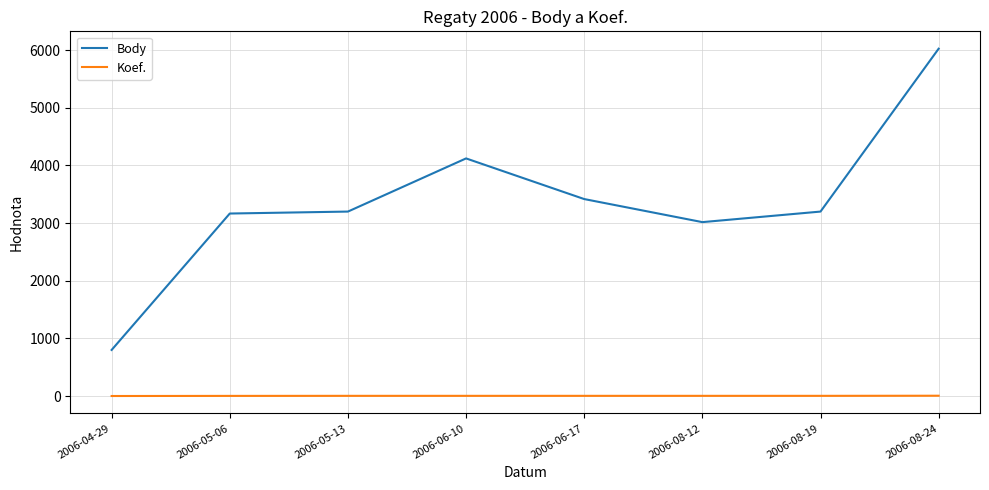

What is the maximum value shown in the chart?

6025